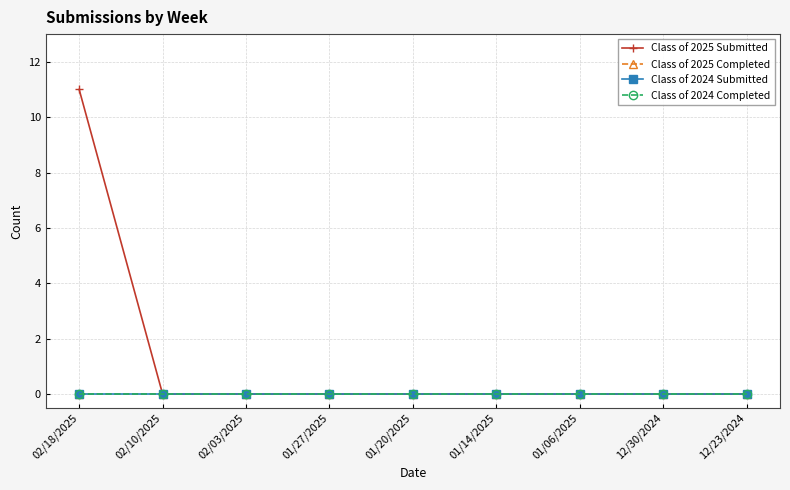

Does the chart display data point markers on the line(s)?

Yes